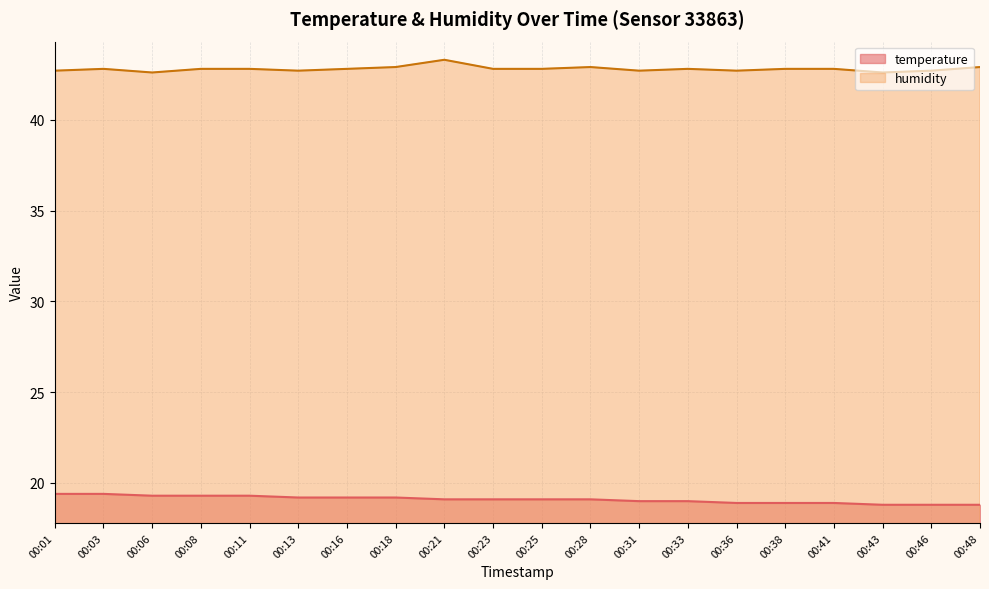

Reading right to left, what are all the values shown in this chart?

temperature: 18.8	18.8	18.8	18.9	18.9	18.9	19.0	19.0	19.1	19.1	19.1	19.1	19.2	19.2	19.2	19.3	19.3	19.3	19.4	19.4
humidity: 42.9	42.7	42.6	42.8	42.8	42.7	42.8	42.7	42.9	42.8	42.8	43.3	42.9	42.8	42.7	42.8	42.8	42.6	42.8	42.7